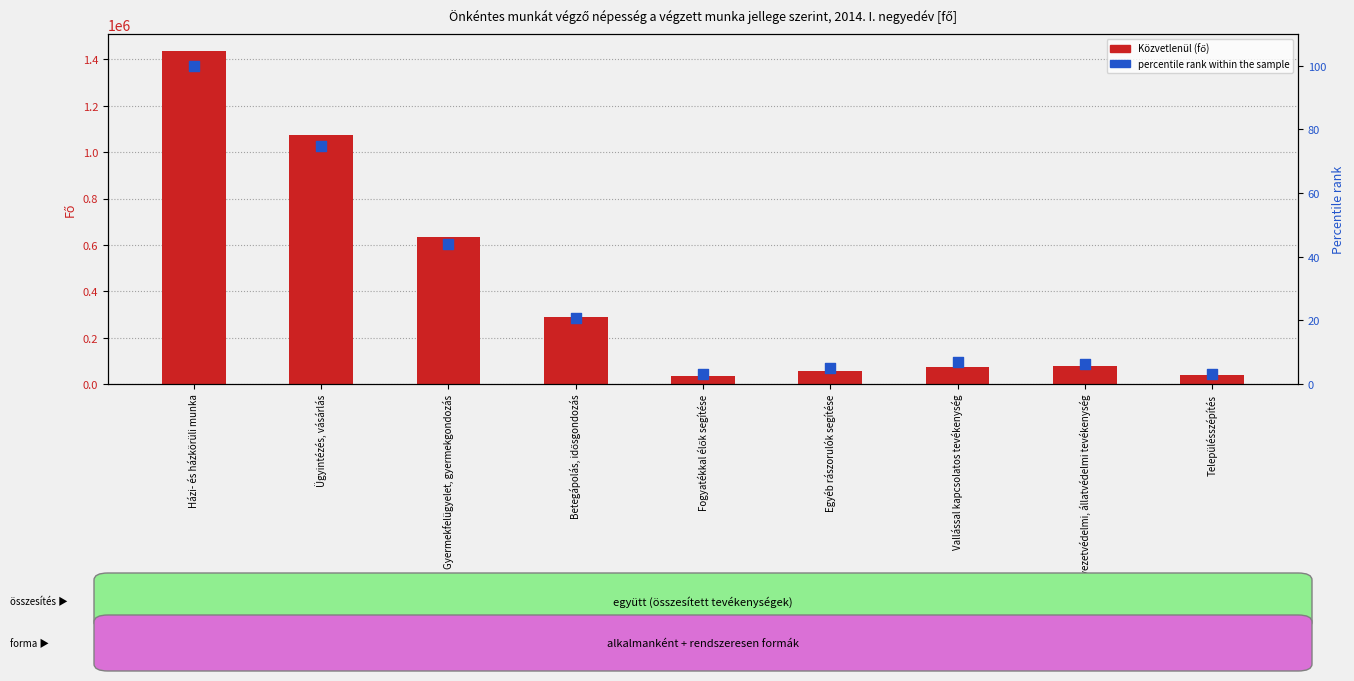

What are all the series names shown in the legend?

Közvetlenül, percentile rank within the sample